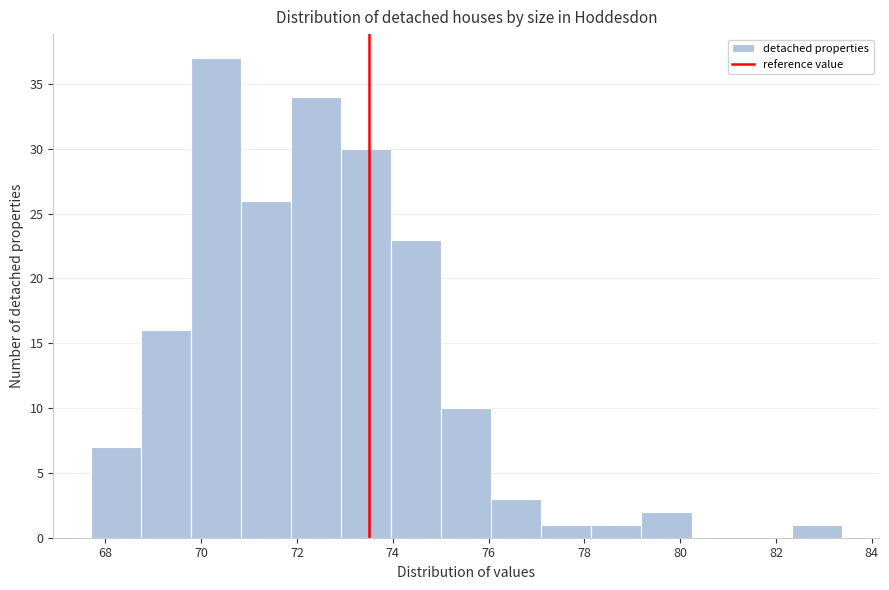

Reading left to right, transcribe this chart: for each bar, give the range it covers on the x-axis and its height. Neither the bar edges nor the heights are printed on the chart, so give them approximately, as read against the axes.

67.6 to 68.8: 7
68.8 to 69.8: 16
69.8 to 70.8: 37
70.8 to 71.8: 26
71.8 to 73.0: 34
73.0 to 74.0: 30
74.0 to 75.0: 23
75.0 to 76.0: 10
76.0 to 77.2: 3
77.2 to 78.2: 1
78.2 to 79.2: 1
79.2 to 80.2: 2
80.2 to 81.2: 0
81.2 to 82.4: 0
82.4 to 83.4: 1